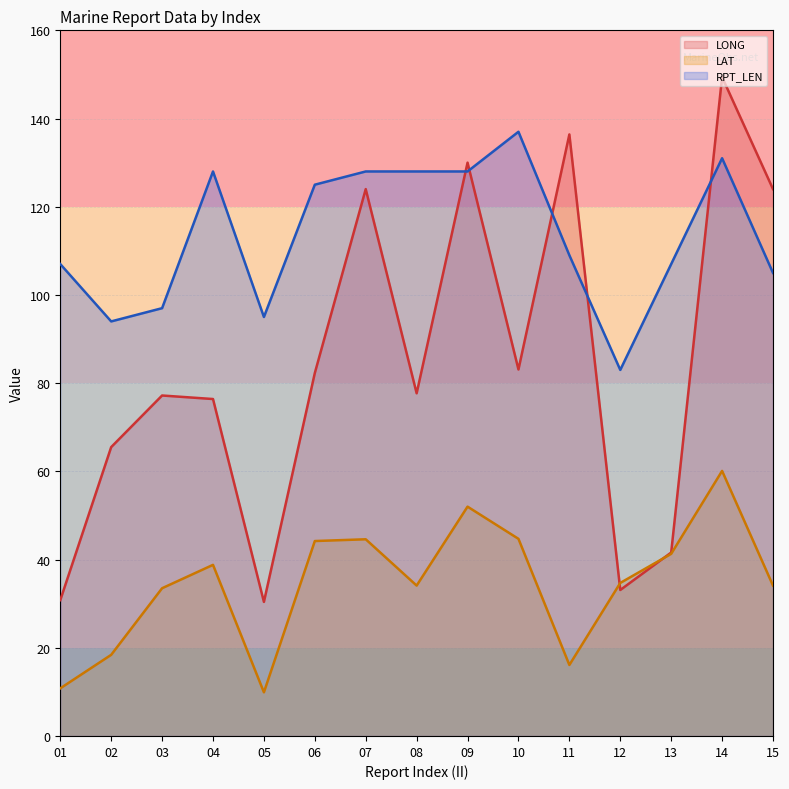

Rank the series by their average value, from lowest to highest.

LAT, LONG, RPT_LEN